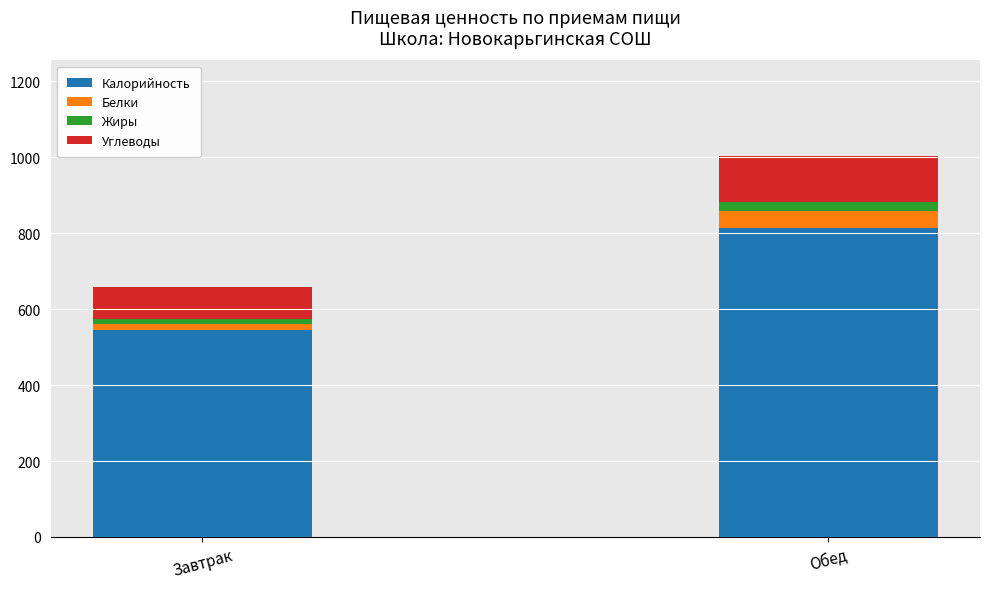

What is the difference between the maximum and minimum values in the Калорийность series?

268